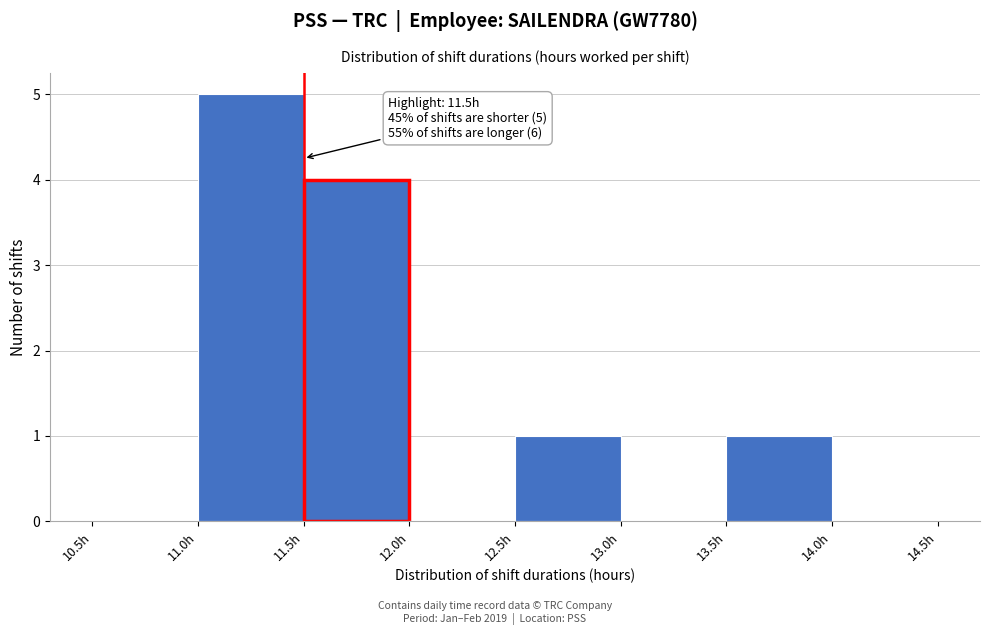

Over which range of the x-axis is the bar tallest?

11.0 to 11.5